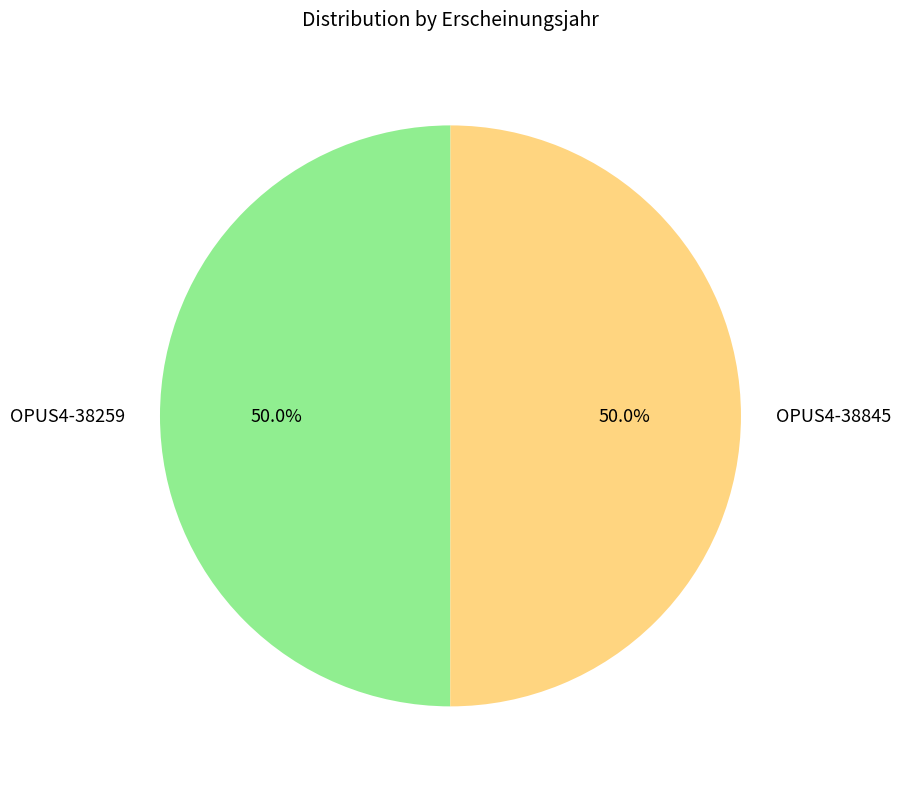

Approximately how many times larger is the value at OPUS4-38259 compared to OPUS4-38845?

1.0